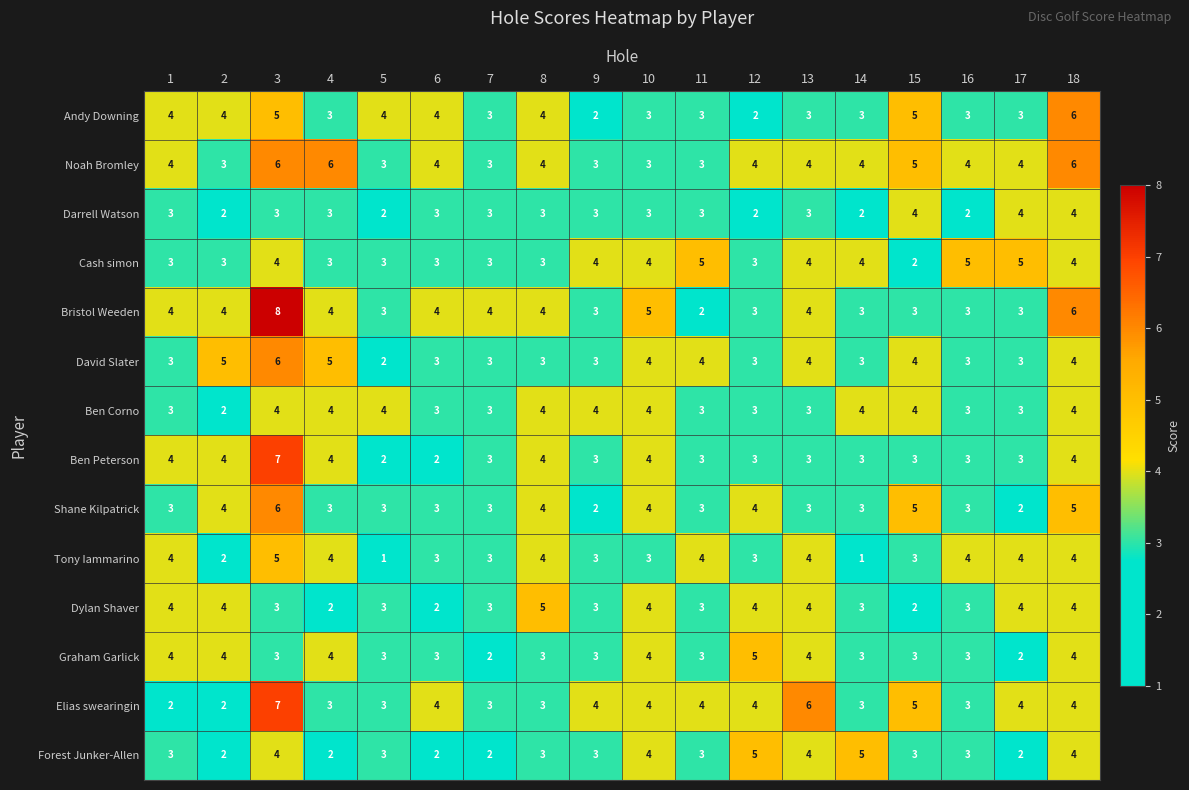

Count the Shane Kilpatrick values in the range 3 to 4.

13